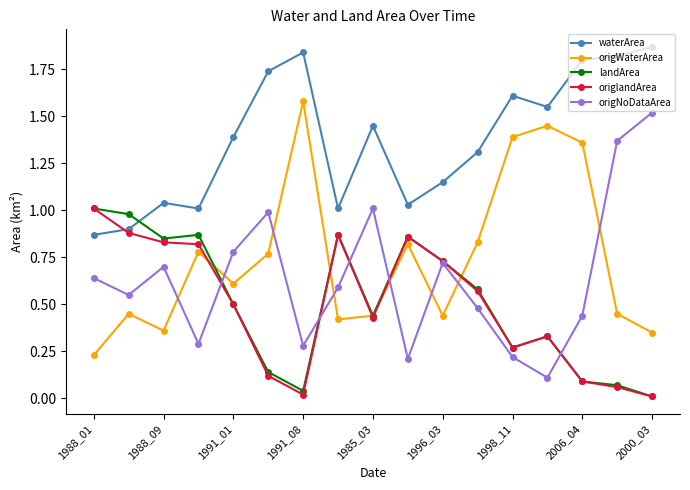

How many lines are shown in the chart?

5